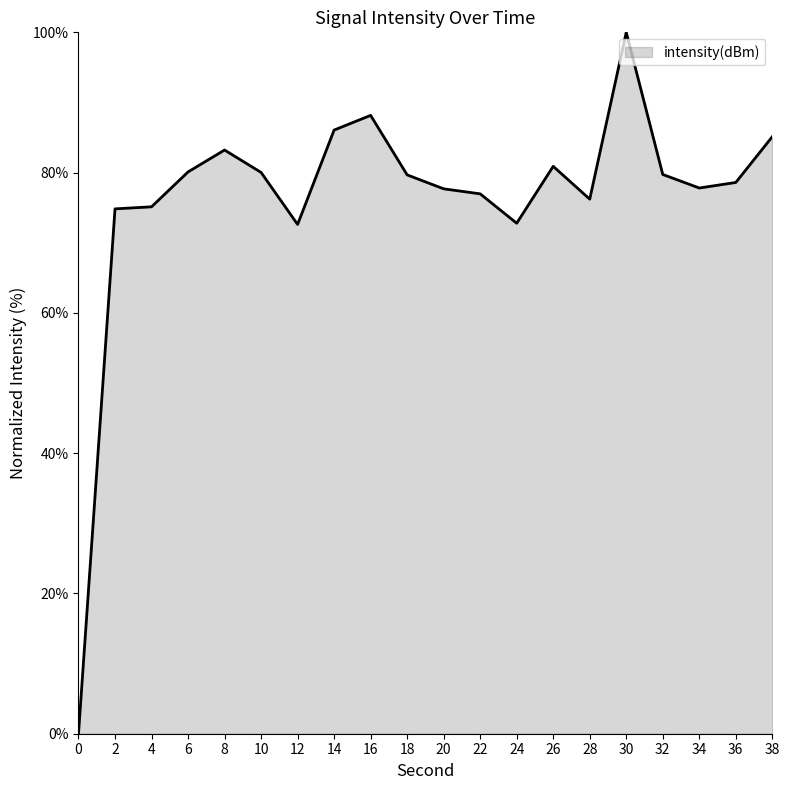

Which category has the highest value across all series?

30